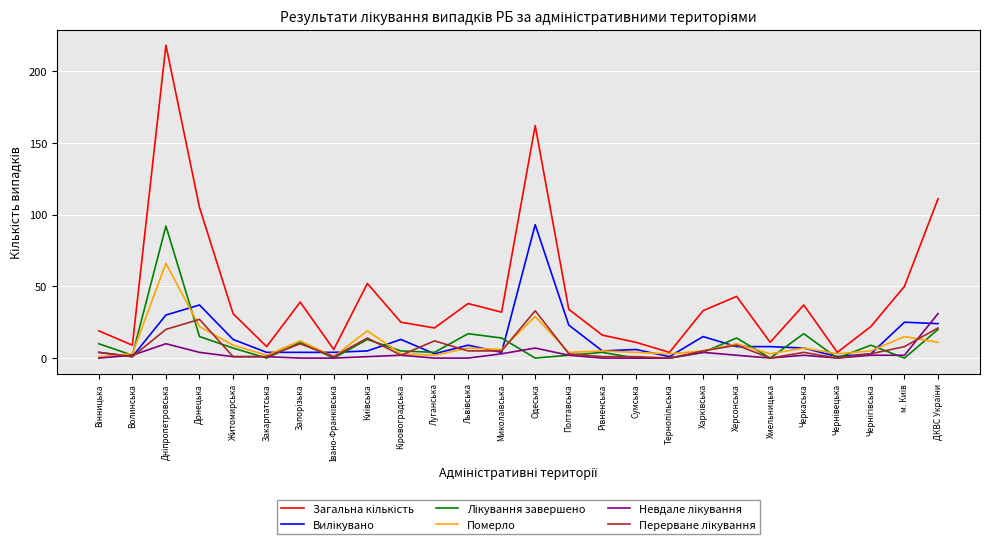

Does the chart display data point markers on the line(s)?

No